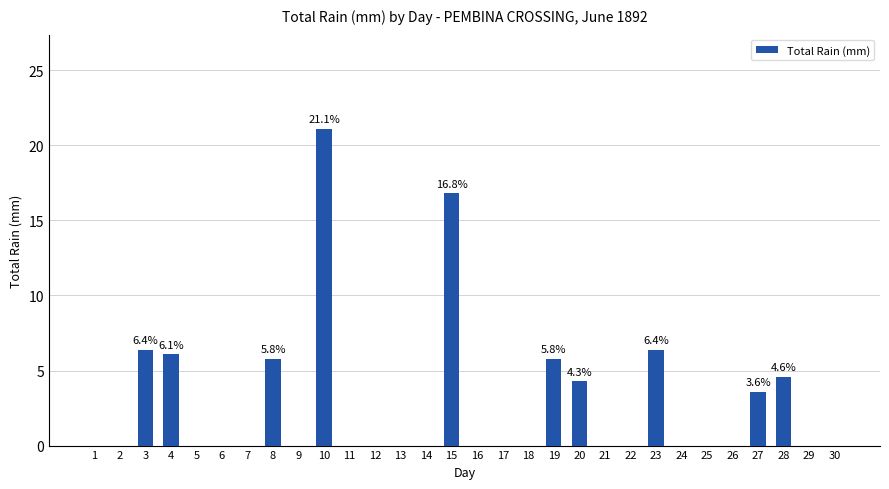

The value at 19 is 5.8. True or false?

True